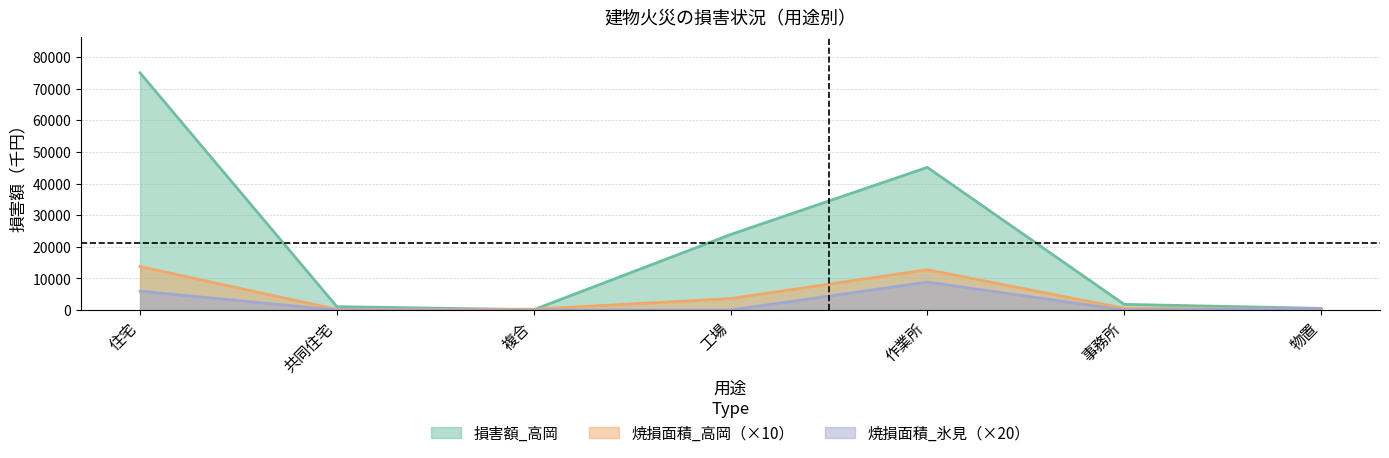

What is the approximate value of 損害額_高岡 at 住宅, to the nearest 50?

75000